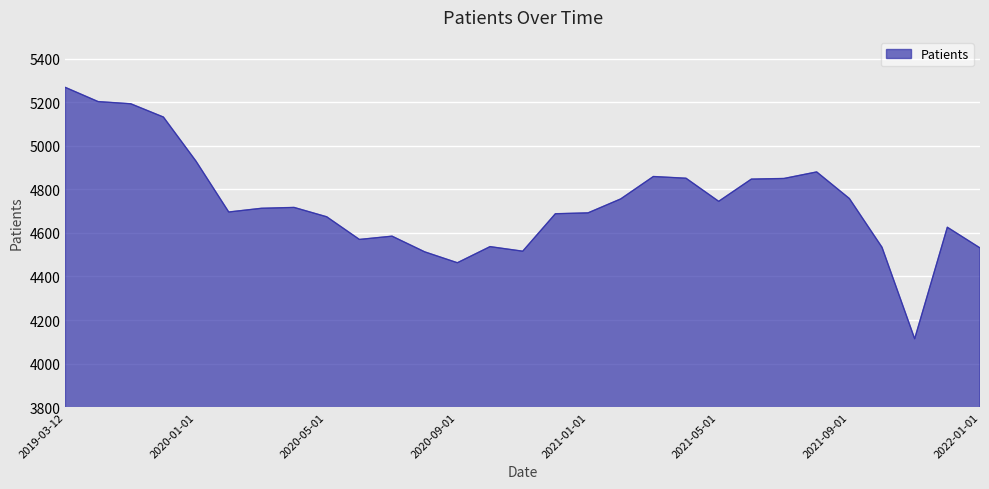

What is the greatest value displayed?

5268